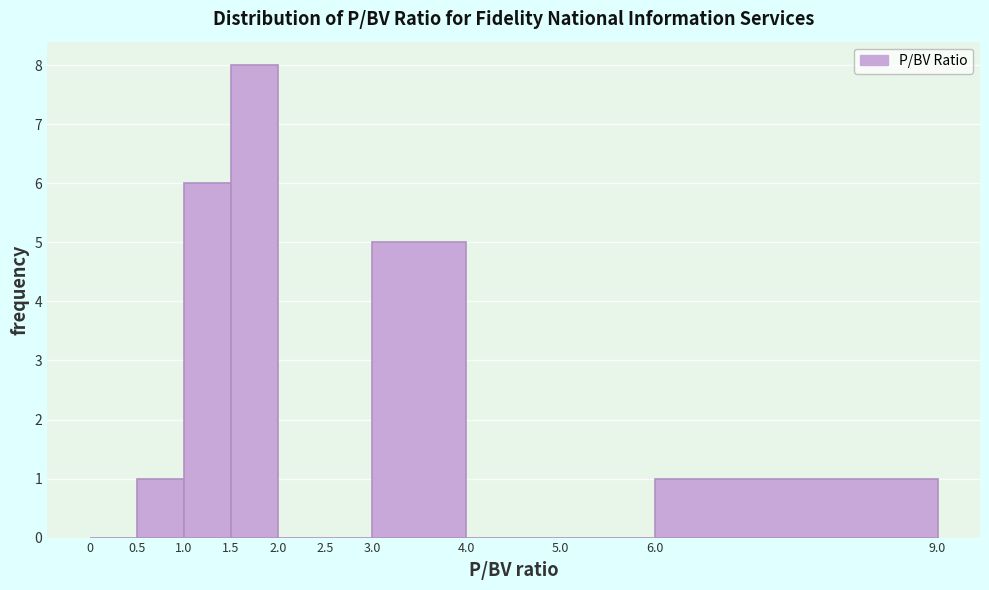

Which range on the x-axis has the tallest bar?

1.5 to 2.0